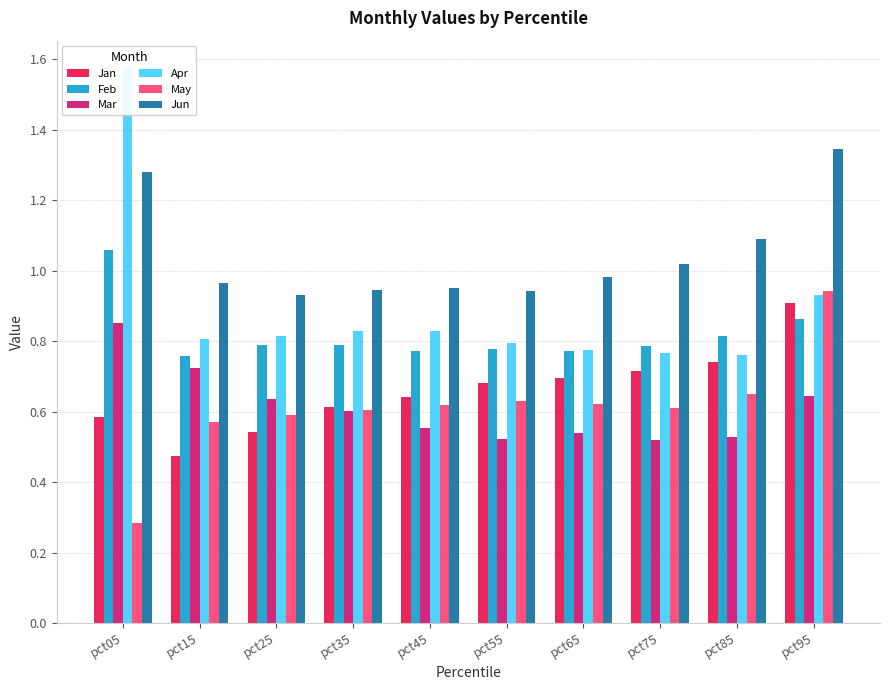

What are all the series names shown in the legend?

Jan, Feb, Mar, Apr, May, Jun